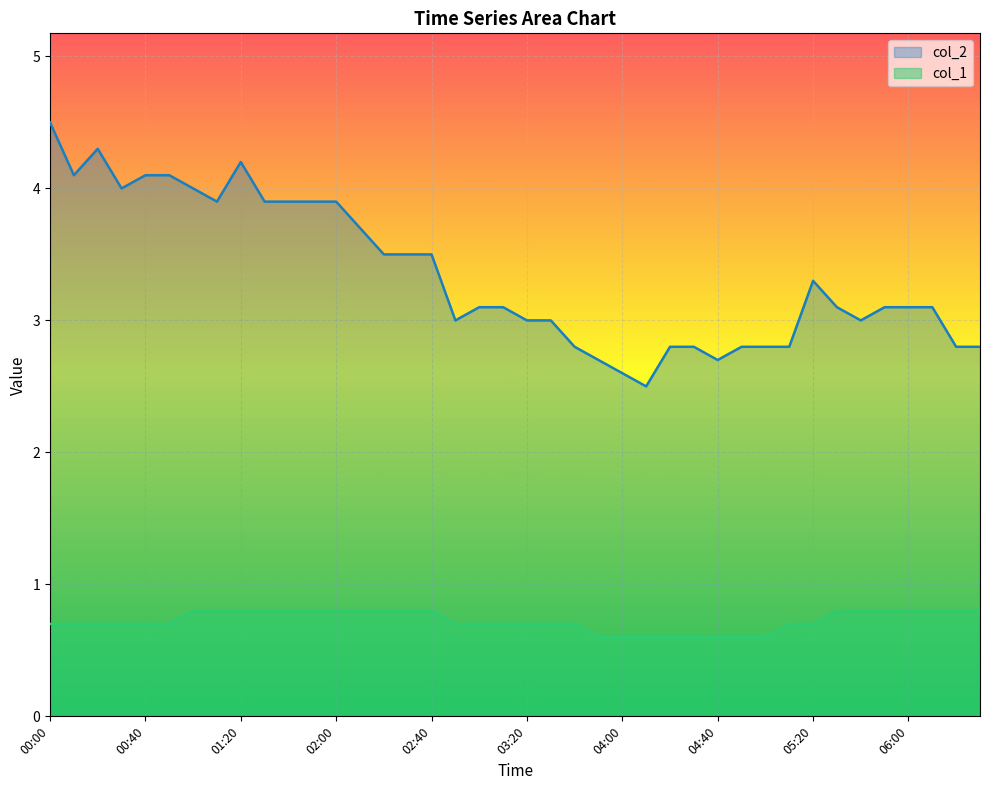

Reading left to right, transcribe all the data shown in this chart.

col_2: 4.5	4.1	4.3	4.0	4.1	4.1	4.0	3.9	4.2	3.9	3.9	3.9	3.9	3.7	3.5	3.5	3.5	3.0	3.1	3.1	3.0	3.0	2.8	2.7	2.6	2.5	2.8	2.8	2.7	2.8	2.8	2.8	3.3	3.1	3.0	3.1	3.1	3.1	2.8	2.8
col_1: 0.7	0.7	0.7	0.7	0.7	0.7	0.8	0.8	0.8	0.8	0.8	0.8	0.8	0.8	0.8	0.8	0.8	0.7	0.7	0.7	0.7	0.7	0.7	0.6	0.6	0.6	0.6	0.6	0.6	0.6	0.6	0.7	0.7	0.8	0.8	0.8	0.8	0.8	0.8	0.8